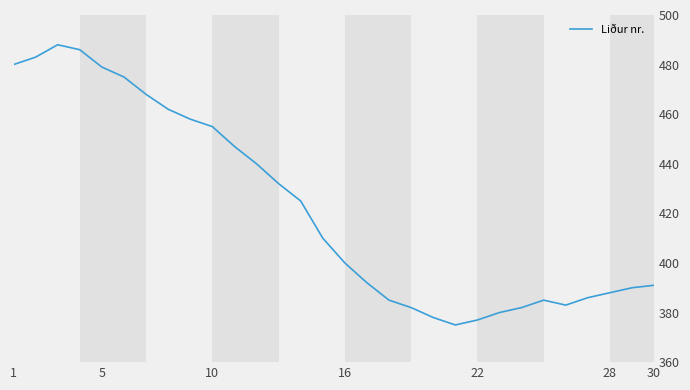

How many lines are shown in the chart?

1